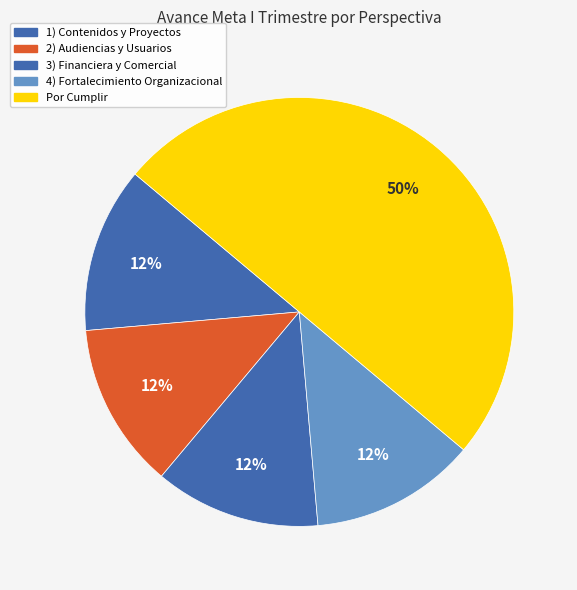

To the nearest percent, what percentage of the pie is Por Cumplir?

50%